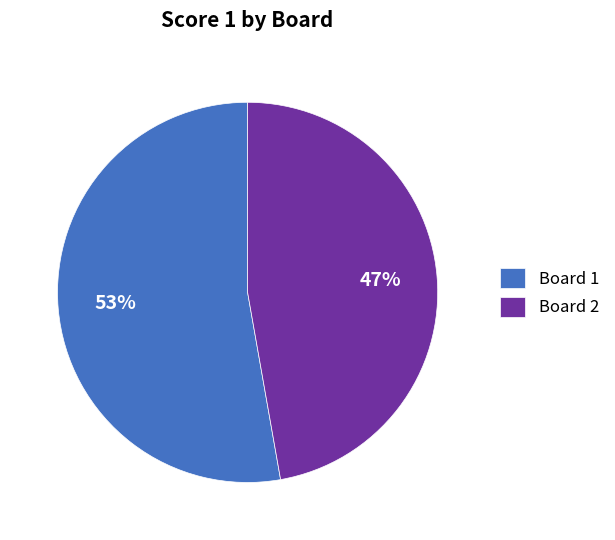

Which slice is the smallest?

Board 2